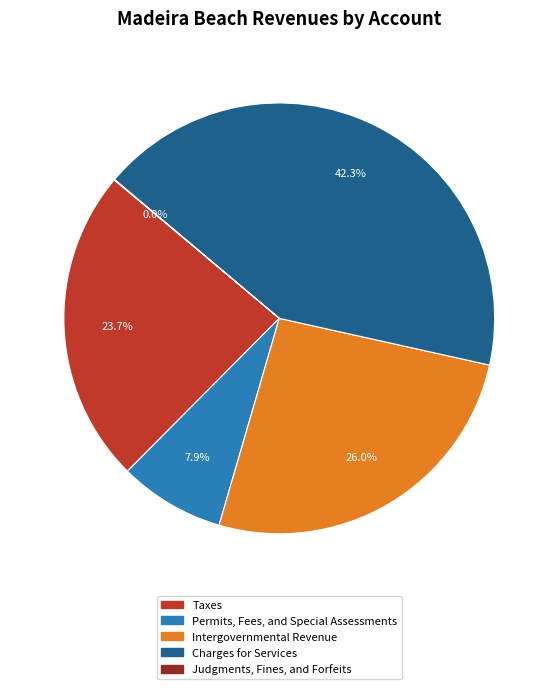

The Taxes slice represents 31% of the pie. True or false?

False